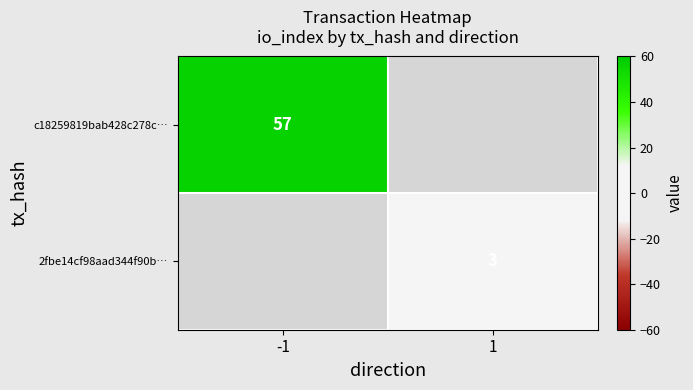

What is the smallest value displayed?

3.0